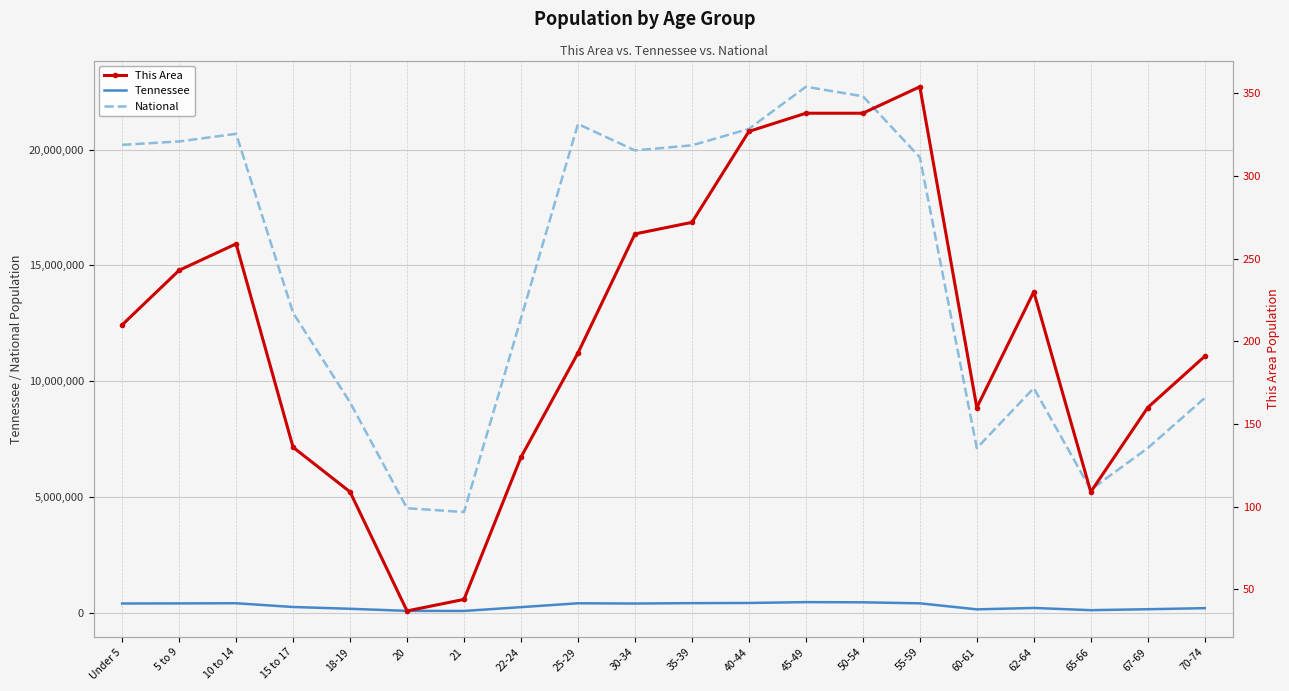

What is the maximum value for Tennessee?

467087